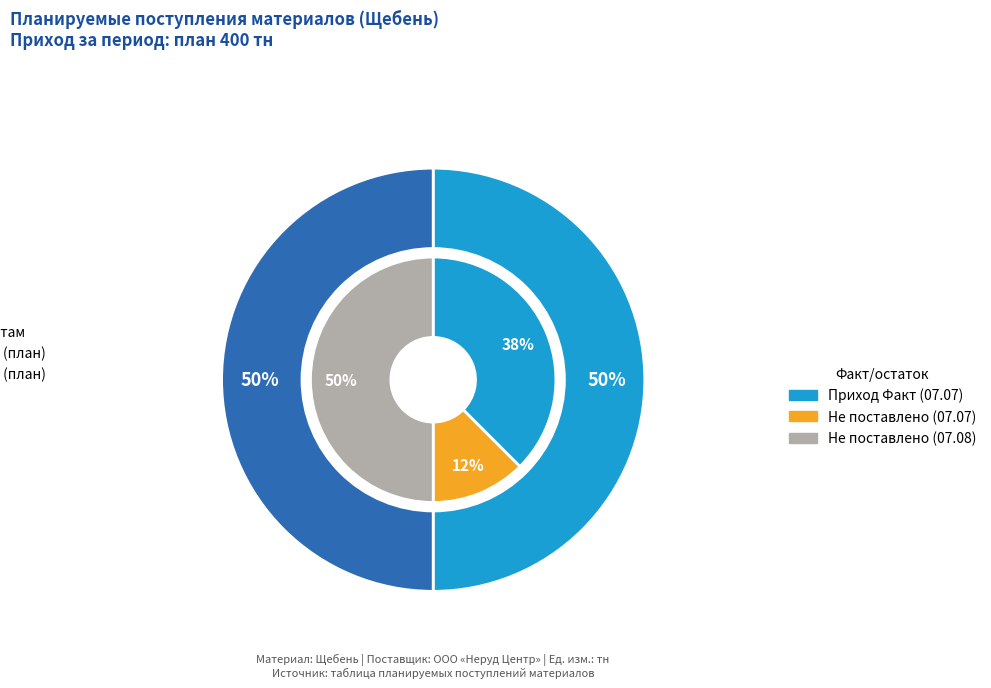

What is the total percentage of Песок растворный and Щебень?

100.0%